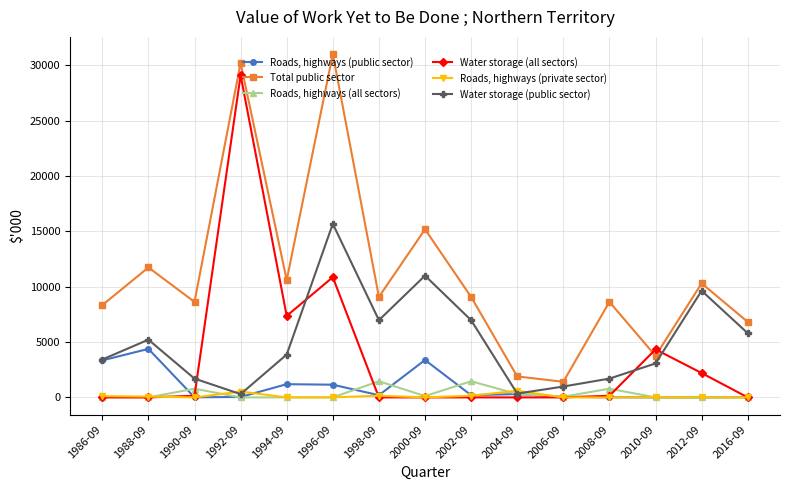

Rank the series by their maximum value, from lowest to highest.

Roads, highways (private sector), Roads, highways (all sectors), Roads, highways (public sector), Water storage (public sector), Water storage (all sectors), Total public sector